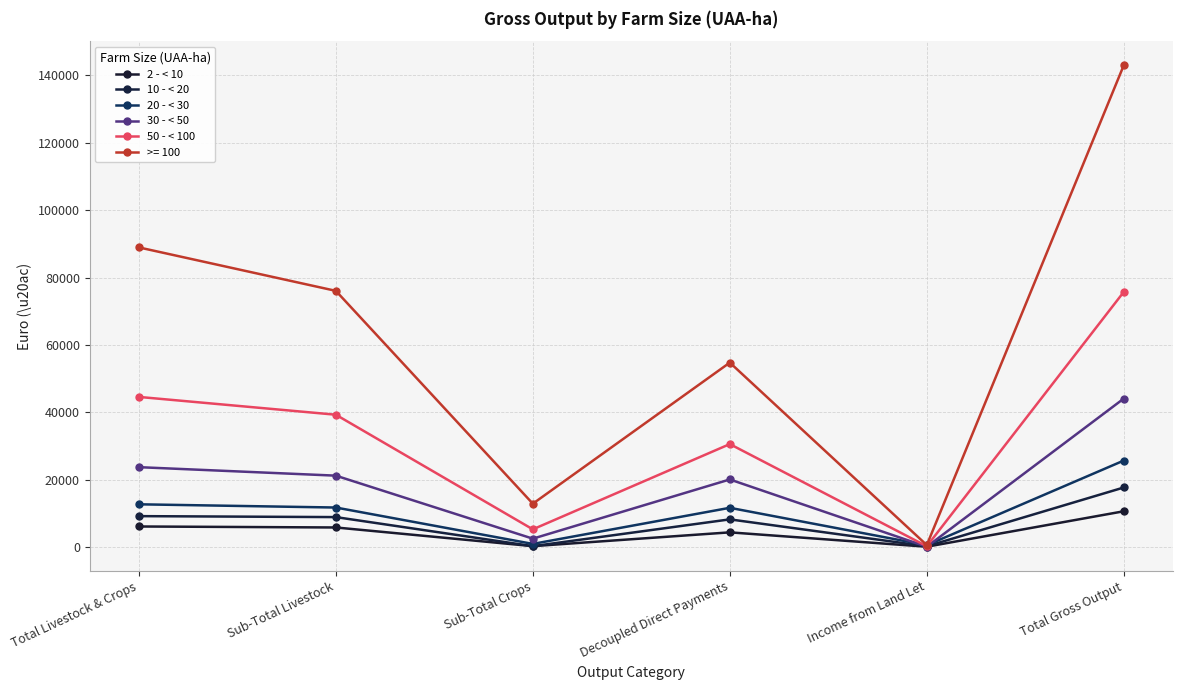

Does the chart have visible grid lines?

Yes